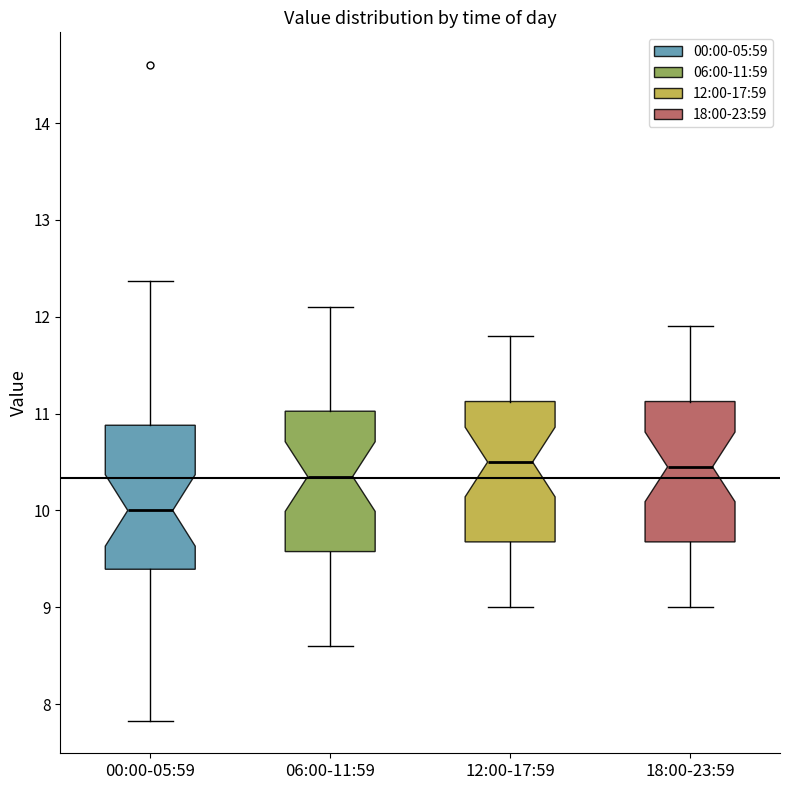

Reading left to right, transcribe this box plot: for each box, give where its median line is, the range the box spans, and where its two whiskers end, as read against the y-axis. The values are not printed on the chart, so give them approximately, as read against the axis.

00:00-05:59: median 10.0, box 9.4 to 10.9, whiskers 7.8 to 12.4
06:00-11:59: median 10.4, box 9.6 to 11.0, whiskers 8.6 to 12.1
12:00-17:59: median 10.5, box 9.7 to 11.1, whiskers 9.0 to 11.8
18:00-23:59: median 10.5, box 9.7 to 11.1, whiskers 9.0 to 11.9